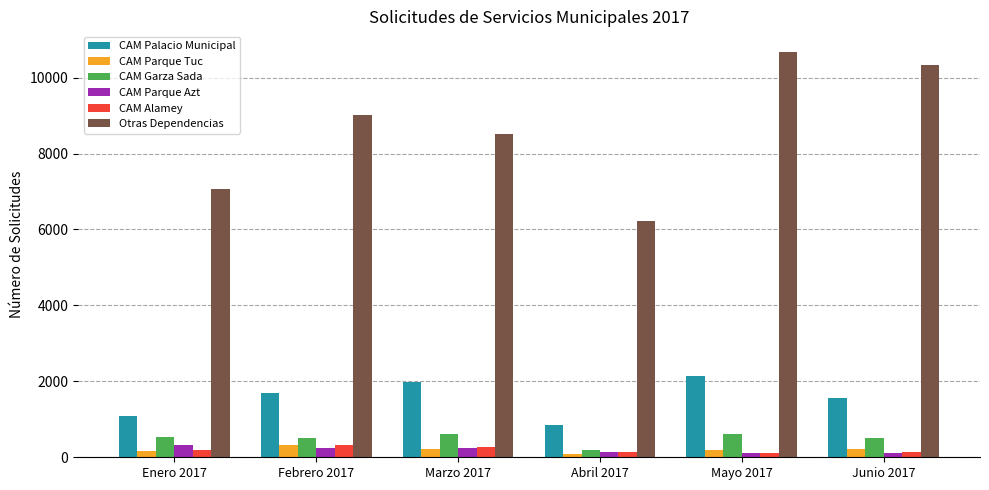

What is the total value across all series at Mayo 2017?

13852